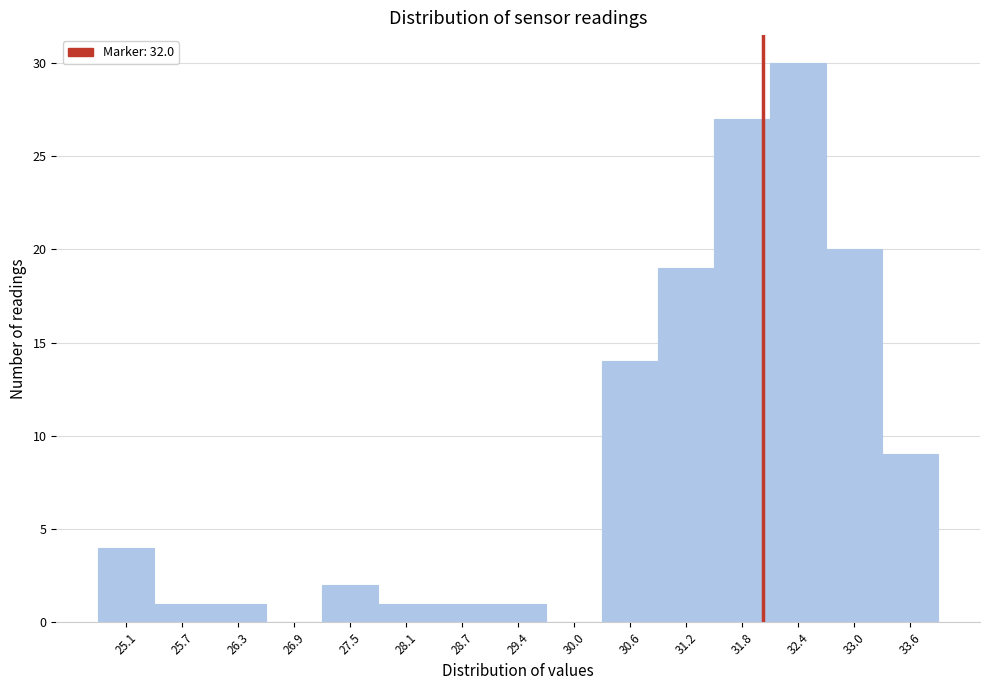

What is the height of the bar covering 28.4 to 29.0 on the x-axis? Neither the bar edges nor the heights are printed on the chart, so give them approximately, as read against the axes.

1